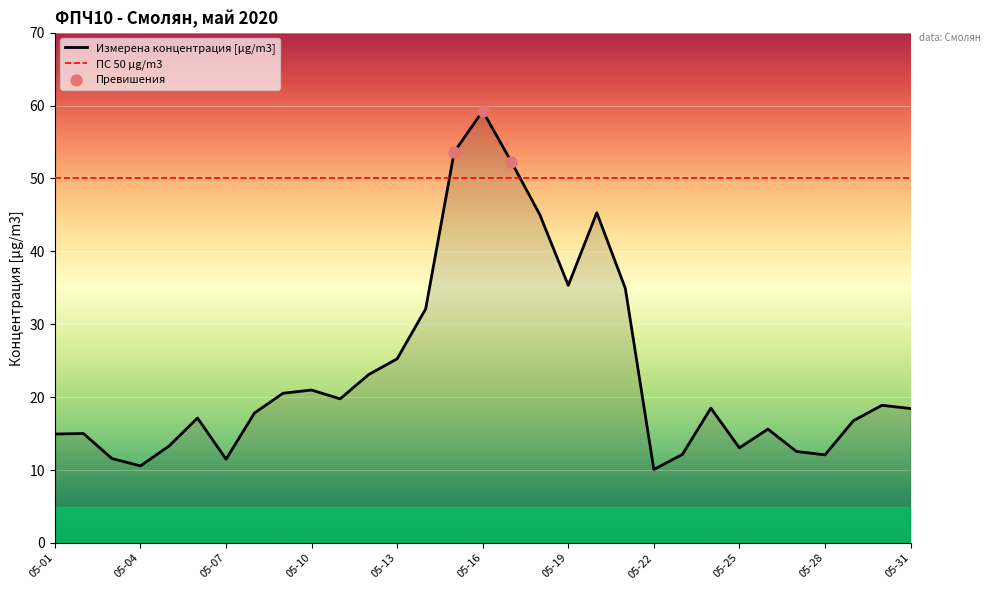

What is the minimum value for Измерена концентрация [µg/m3]?

10.1